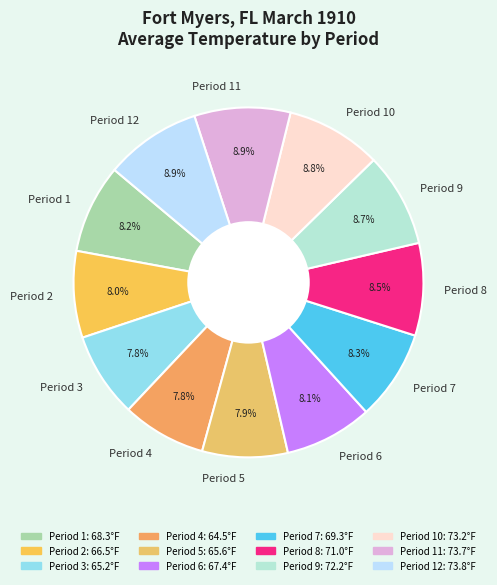

To the nearest percent, what percentage of the pie is Period 10?

9%